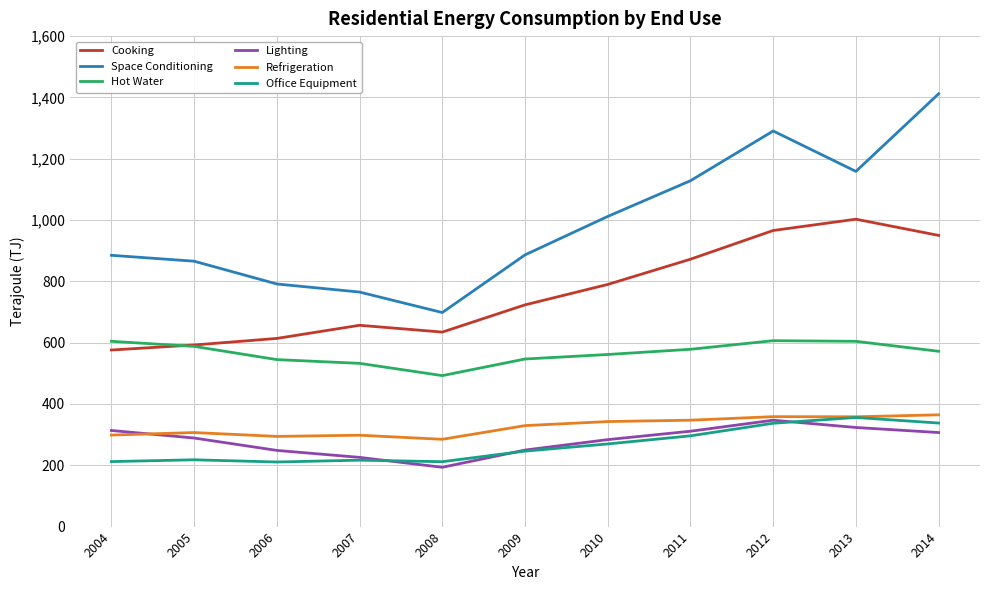

At which label does Office Equipment reach its peak?

2013